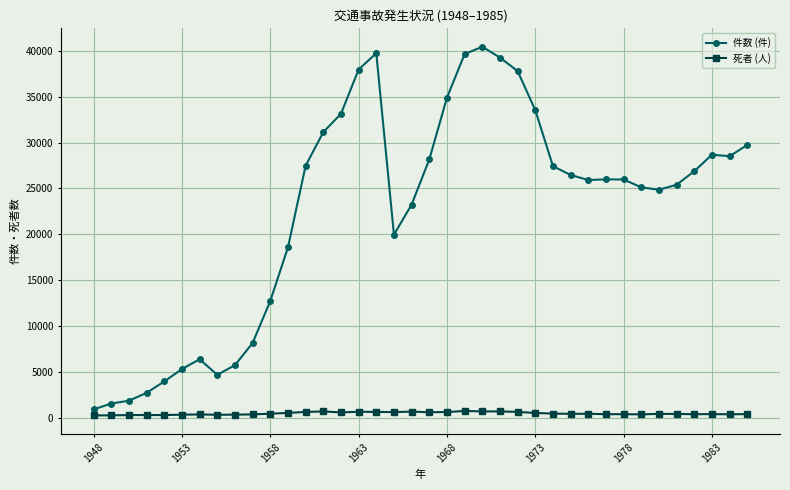

Rank the series by their maximum value, from lowest to highest.

死者 (人), 件数 (件)